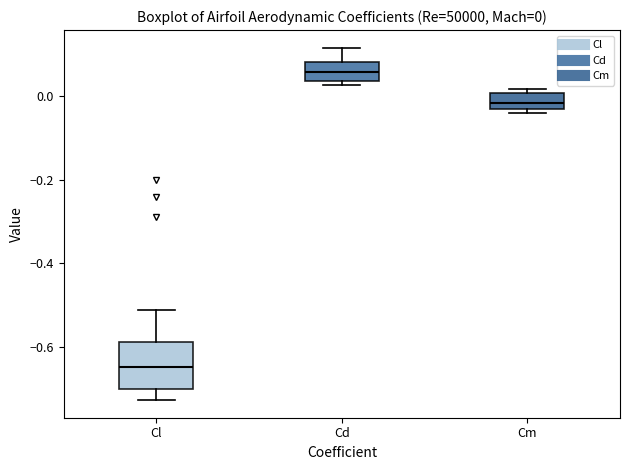

Which box is the tallest, from its lower edge to its upper edge?

Cl